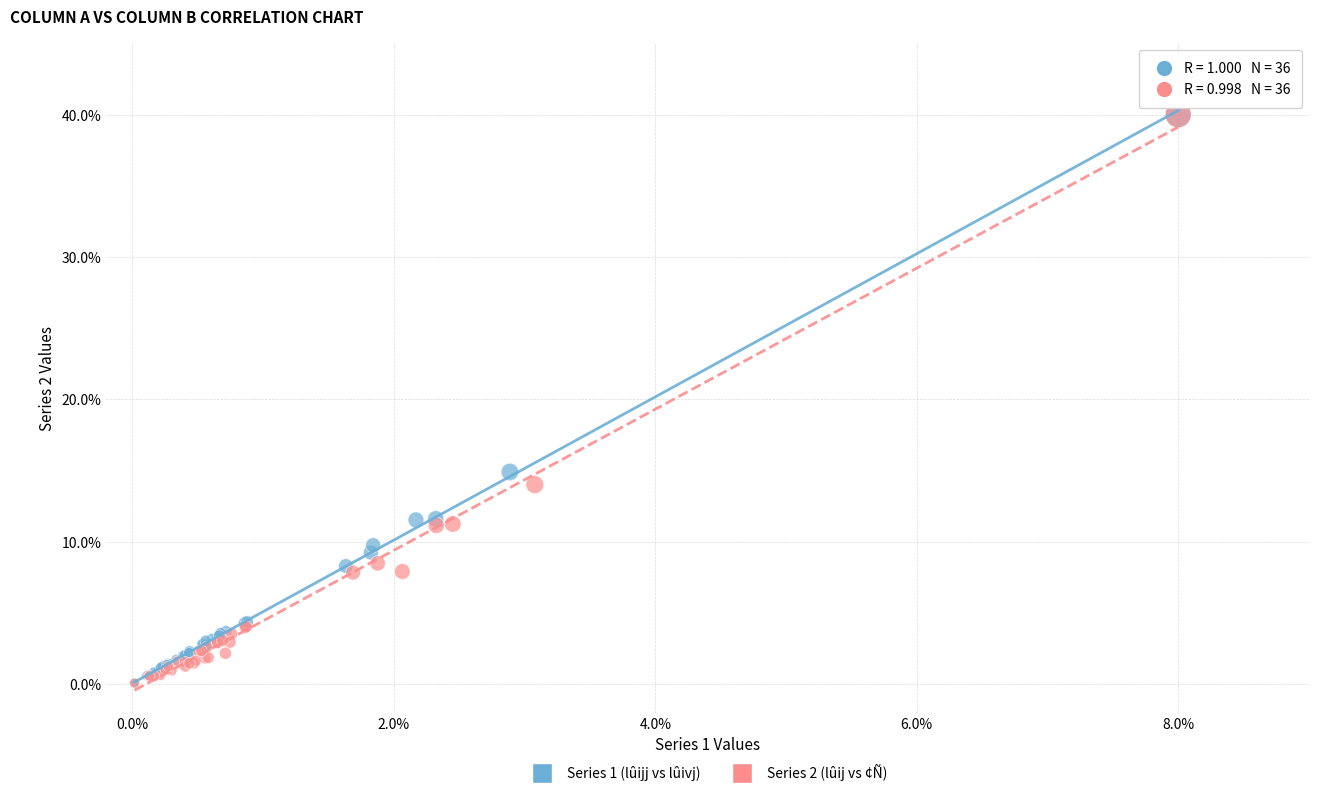

Which series has the largest Y range (max minus min)?

Series 2 (lûij vs ¢Ñ)